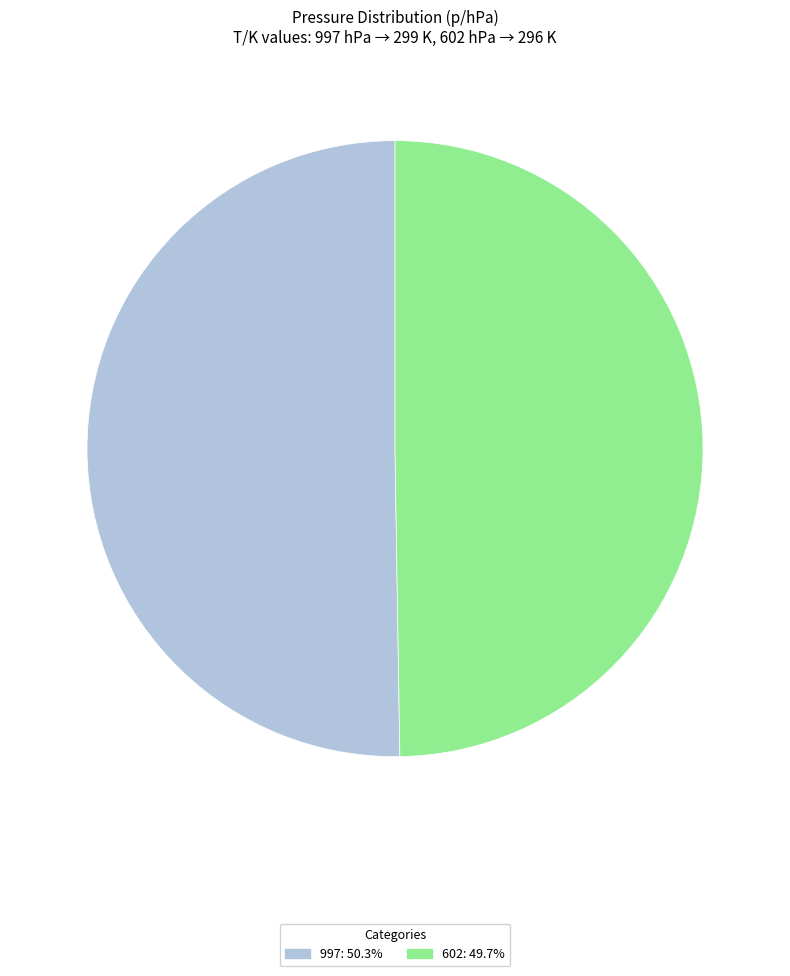

Does 602 account for over 50% of the chart?

No